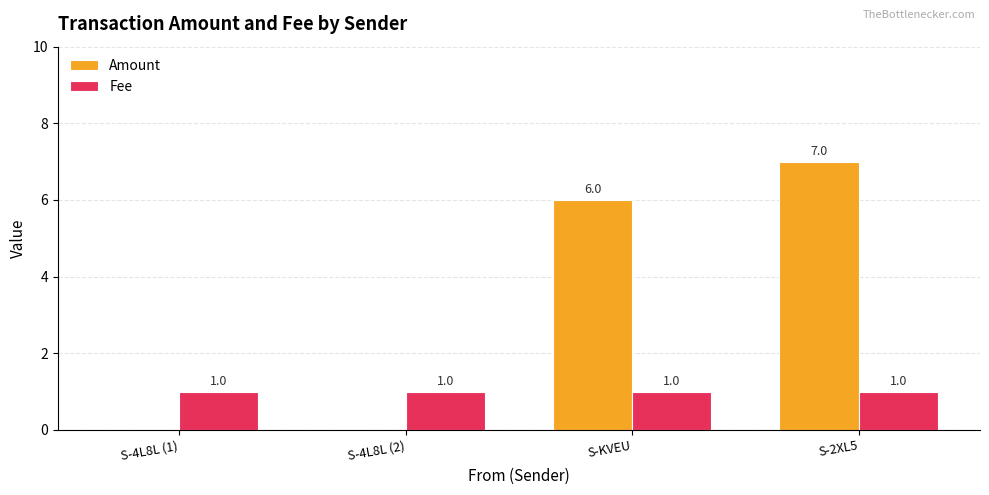

What is the sum of all Fee values?

4